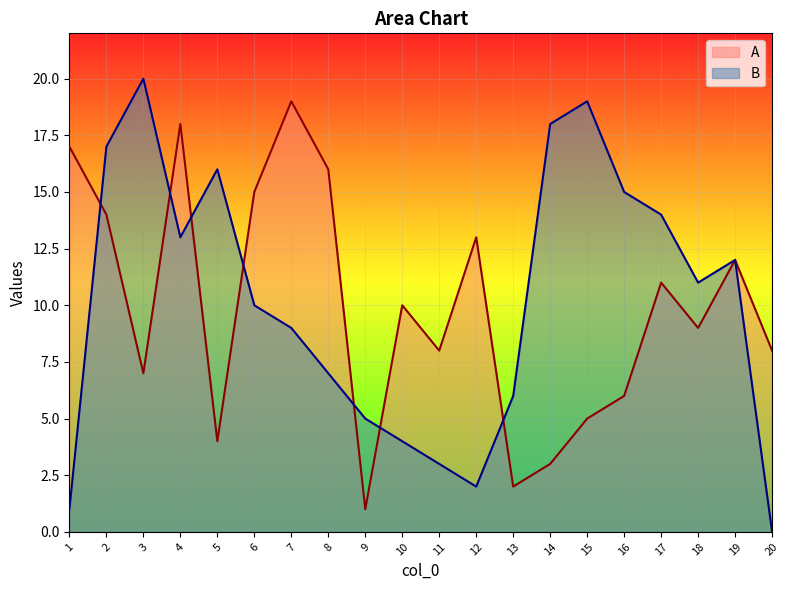

What is the total value across all series at 8?

23